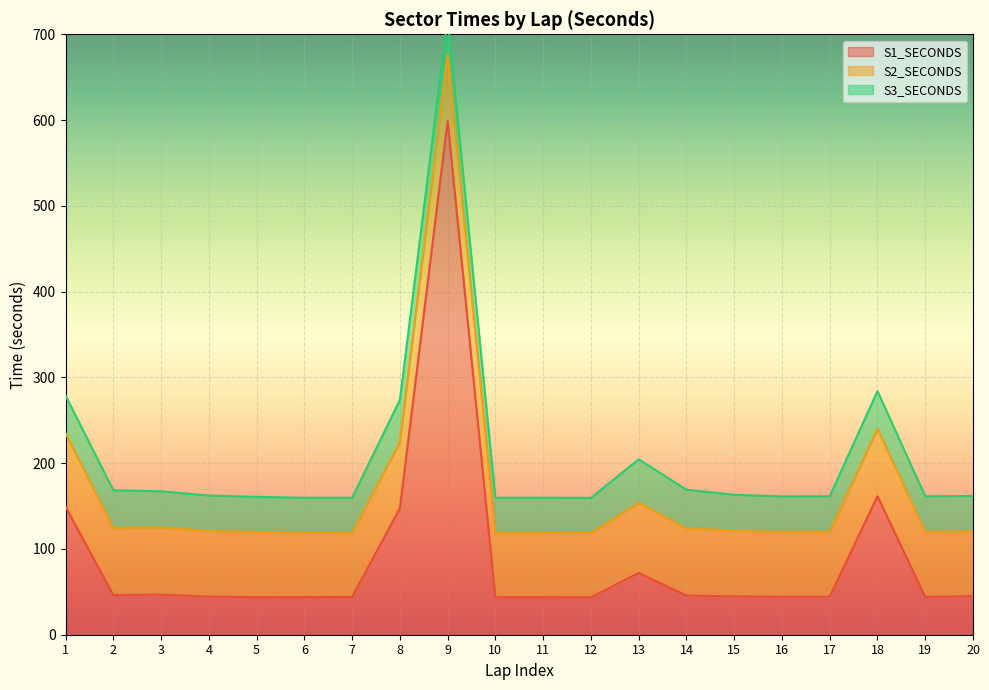

How many interior local valleys does the S3_SECONDS series have?

5